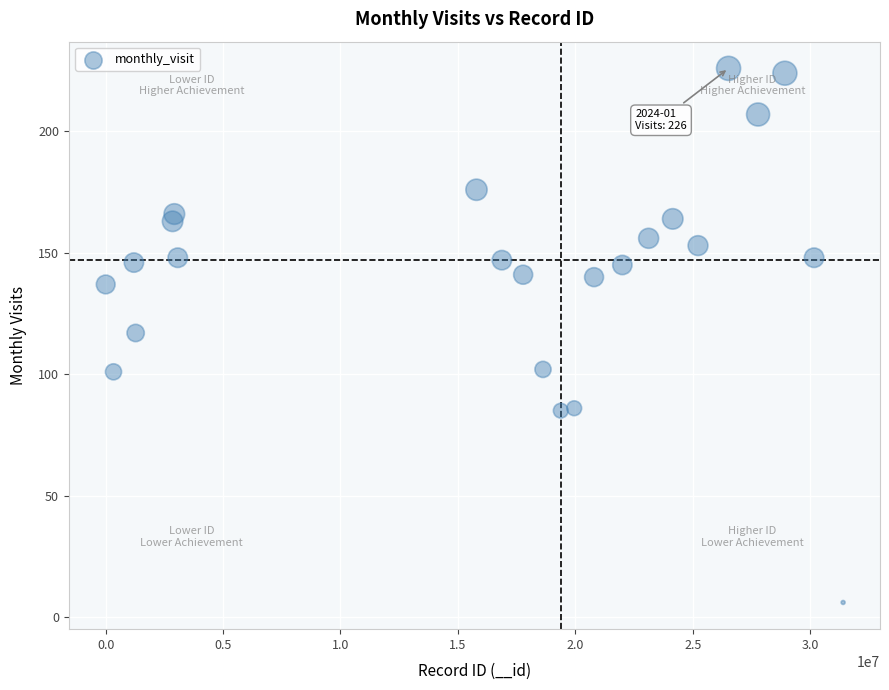

What is the range of X values (max minus min)?

31404714